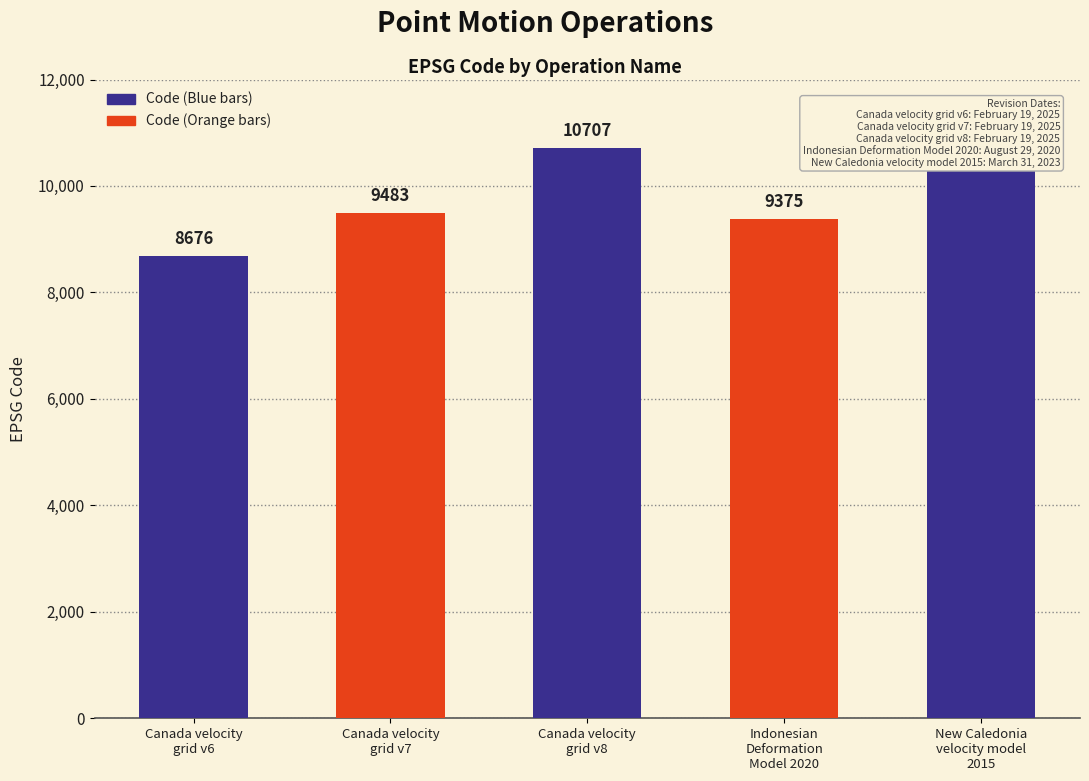

What is the change in value from Canada velocity
grid v6 to Canada velocity
grid v8?

+2031